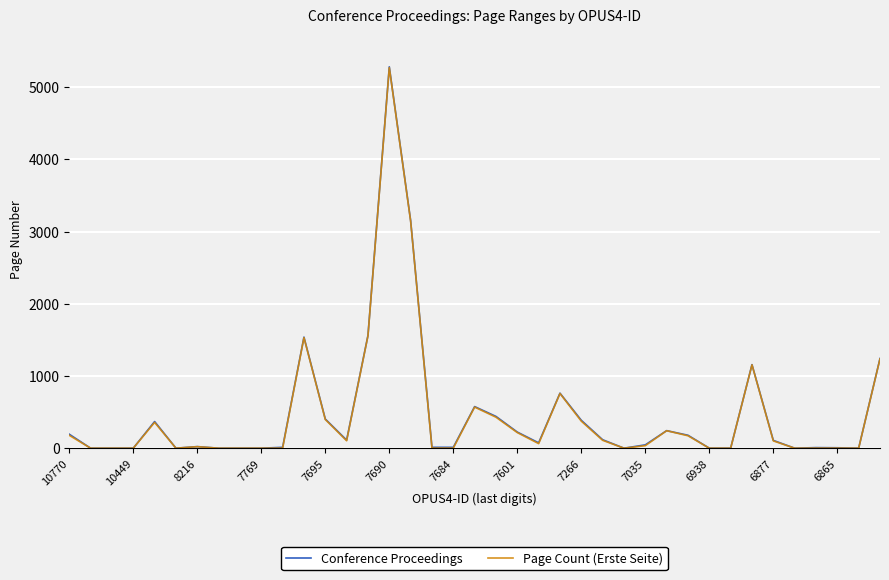

What is the maximum value shown in the chart?

5281